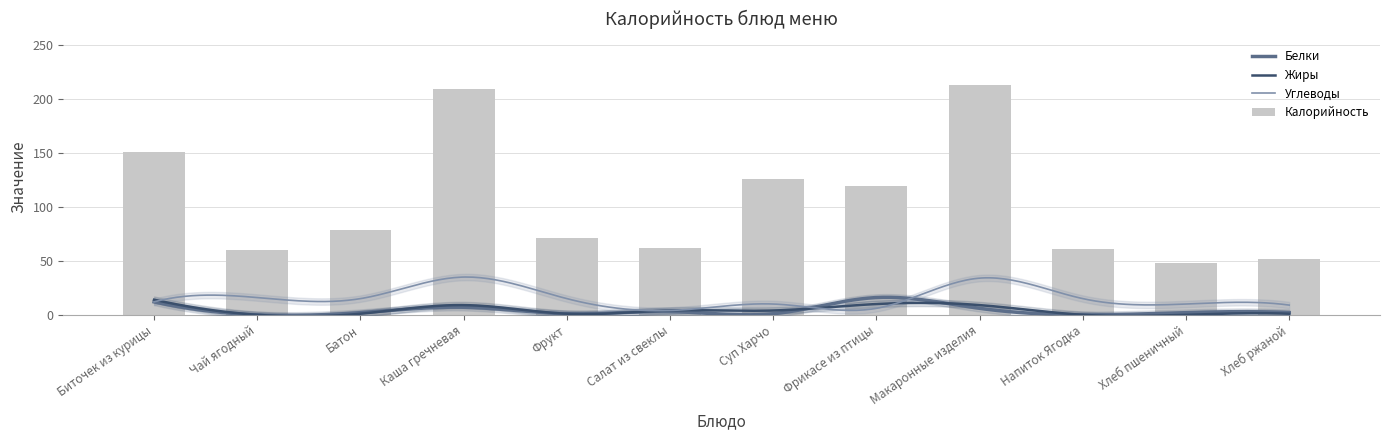

What is the sum of the Калорийность values at Напиток Ягодка and Суп Харчо?

187